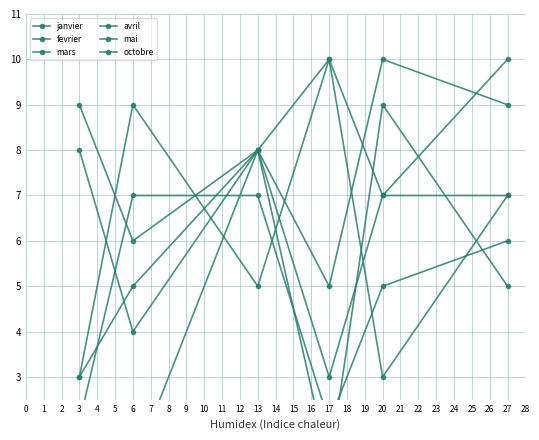

Reading left to right, extract all data points from this chart.

janvier: 3	5	8	3	7	10
fevrier: 9	6	8	1	9	5
mars: 8	4	8	10	7	7
avril: 3	9	5	10	3	7
mai: 2	7	7	2	5	6
octobre: 2	1	8	5	10	9